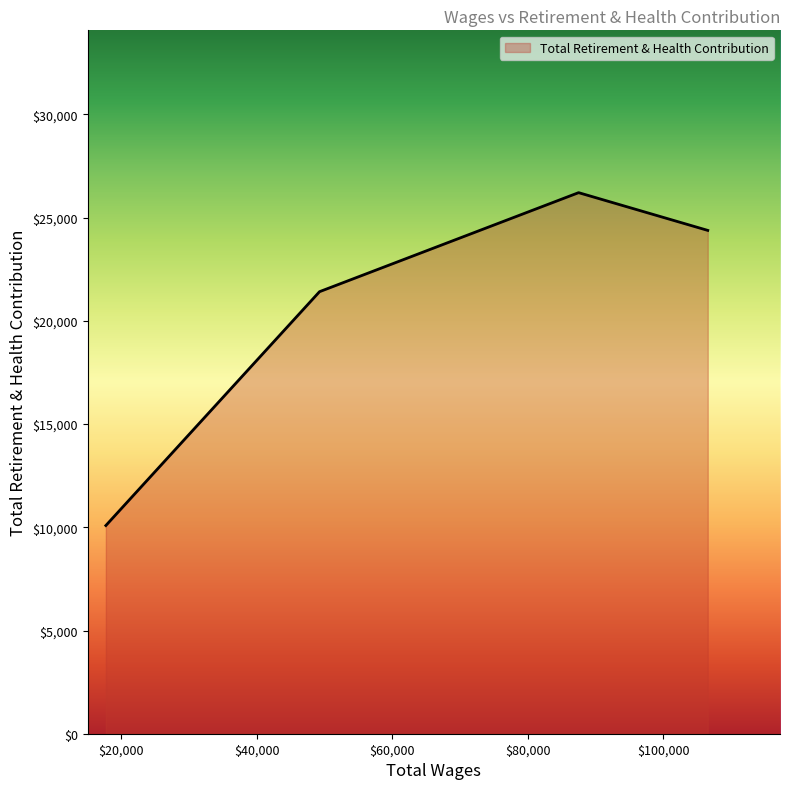

True or false: there are more than 1 points higher than both neighbors.

False